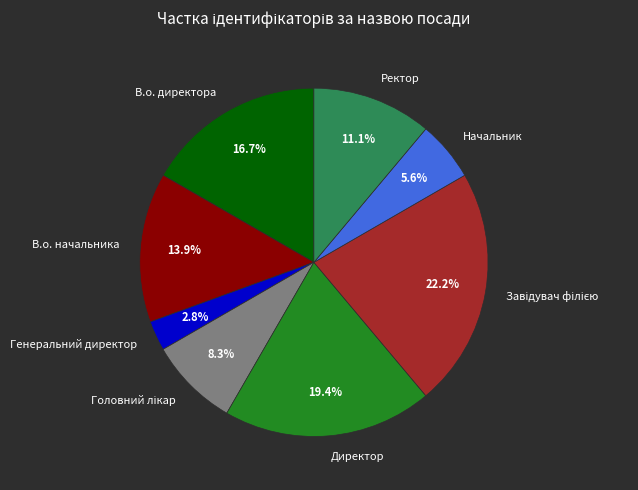

To the nearest percent, what is the difference between the В.о. начальника and Ректор slice percentages?

3%